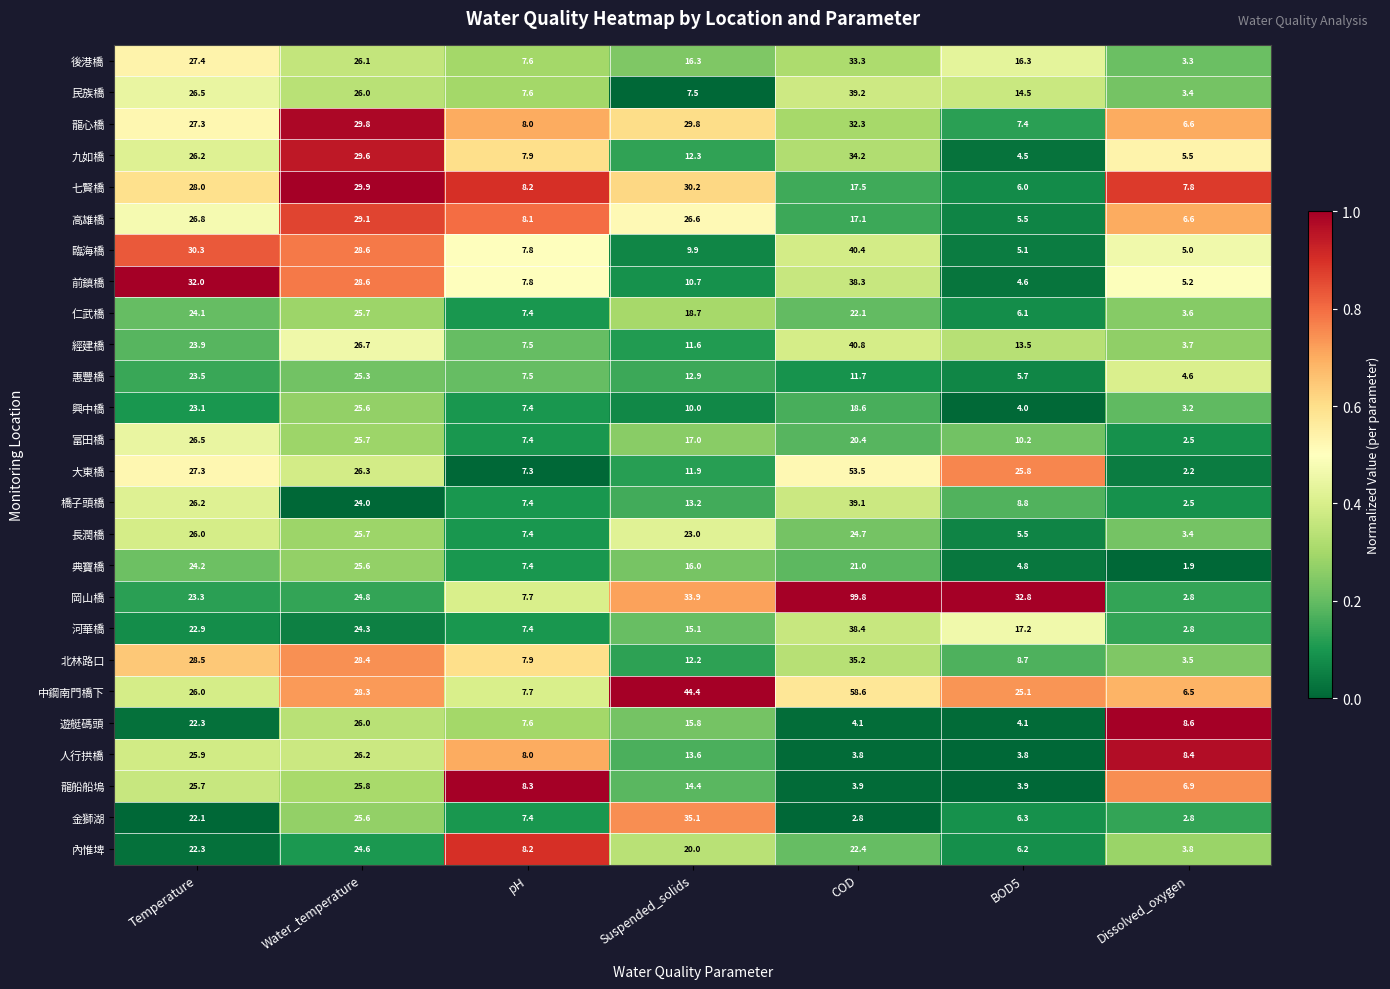

What is the sum of all 七賢橋 values?

127.6